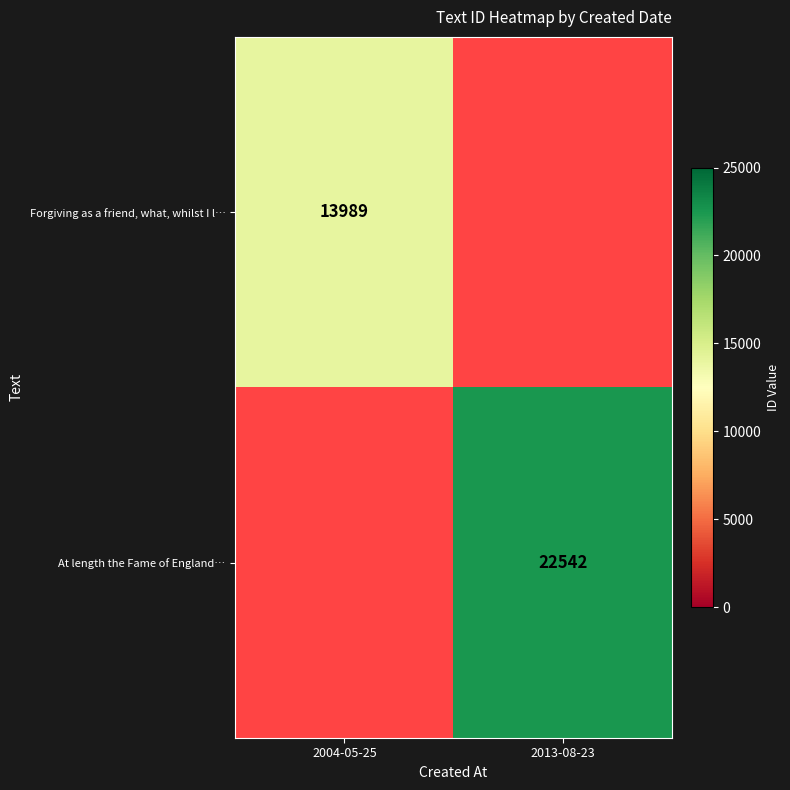

Is the value of Forgiving as a friend, what, whilst I l… at 2004-05-25 greater than the value of At length the Fame of England… at 2013-08-23?

No